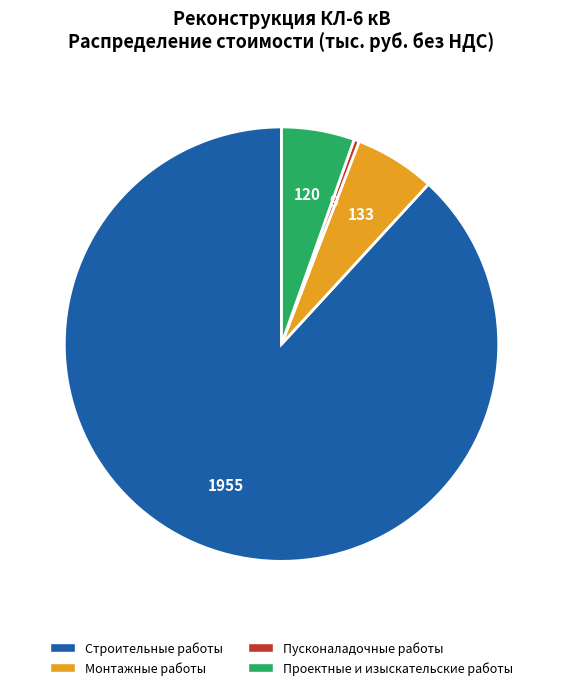

How many slices are in this pie chart?

4